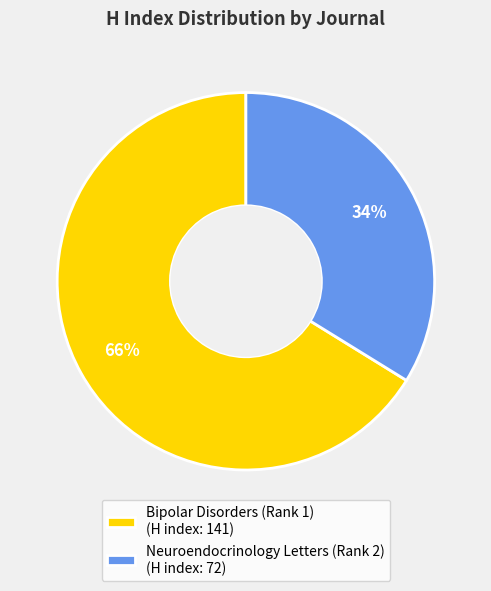

How many slices are in this pie chart?

2